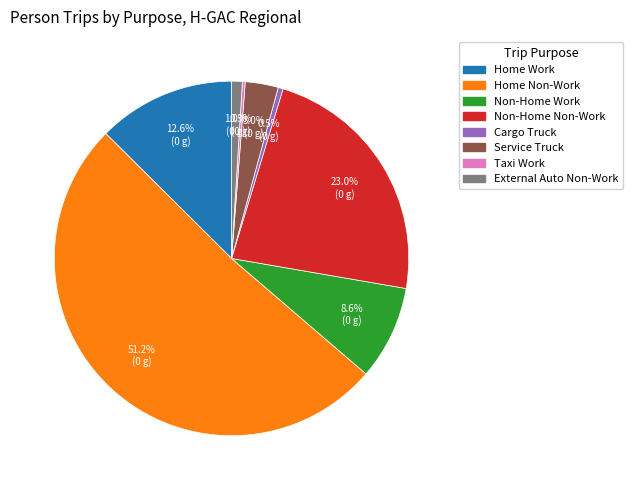

The Home Non-Work slice represents 58% of the pie. True or false?

False